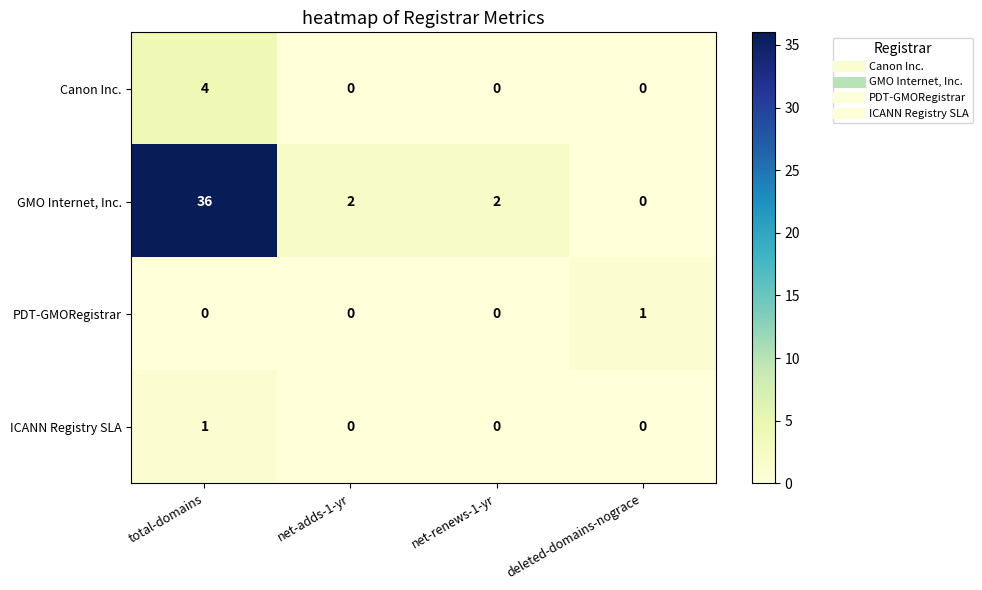

The value of GMO Internet, Inc. at net-adds-1-yr is 2. True or false?

True